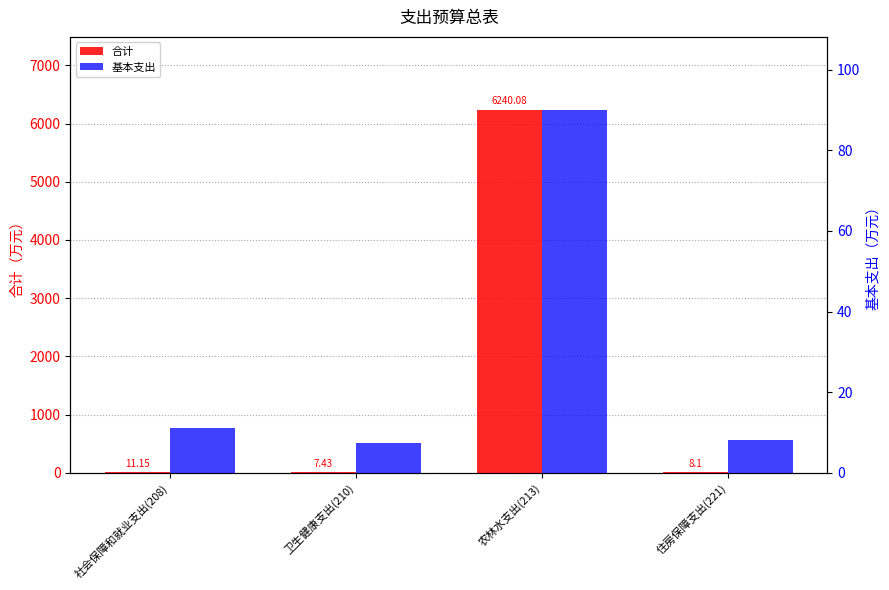

What are all the series names shown in the legend?

合计, 基本支出